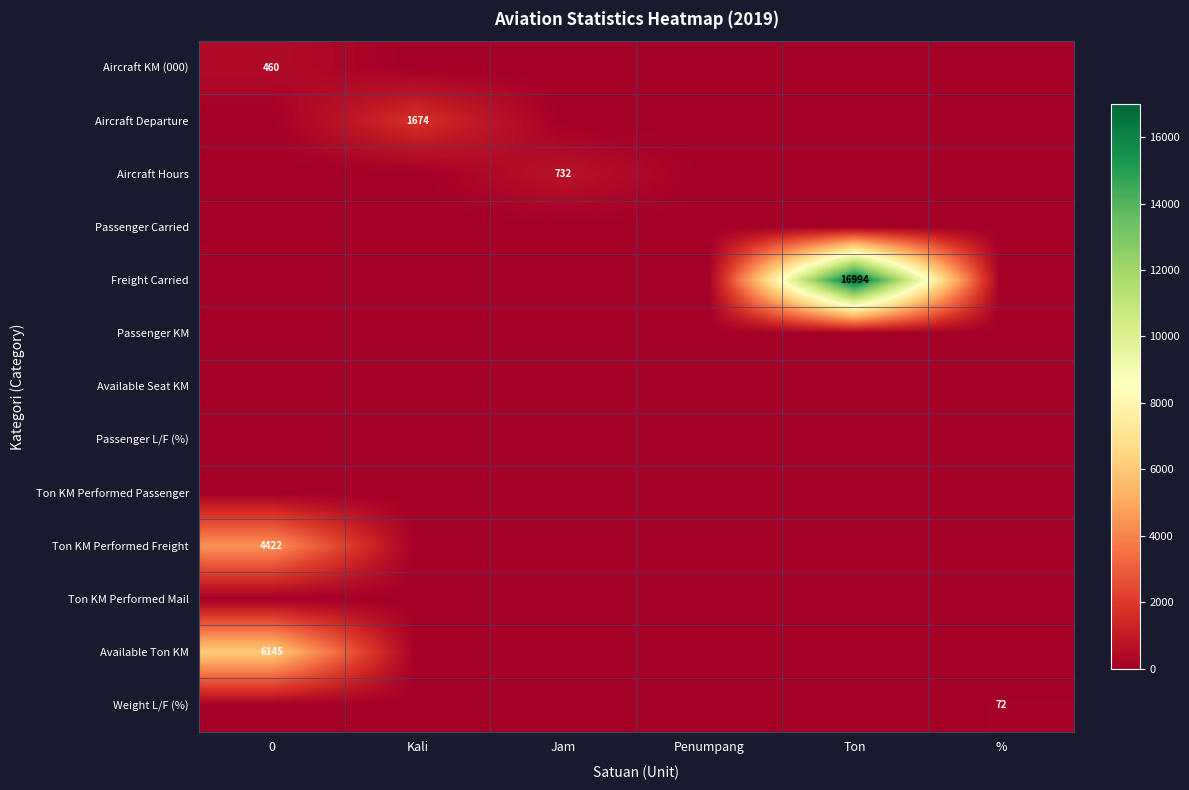

What is the total value across all series at Jam?

732